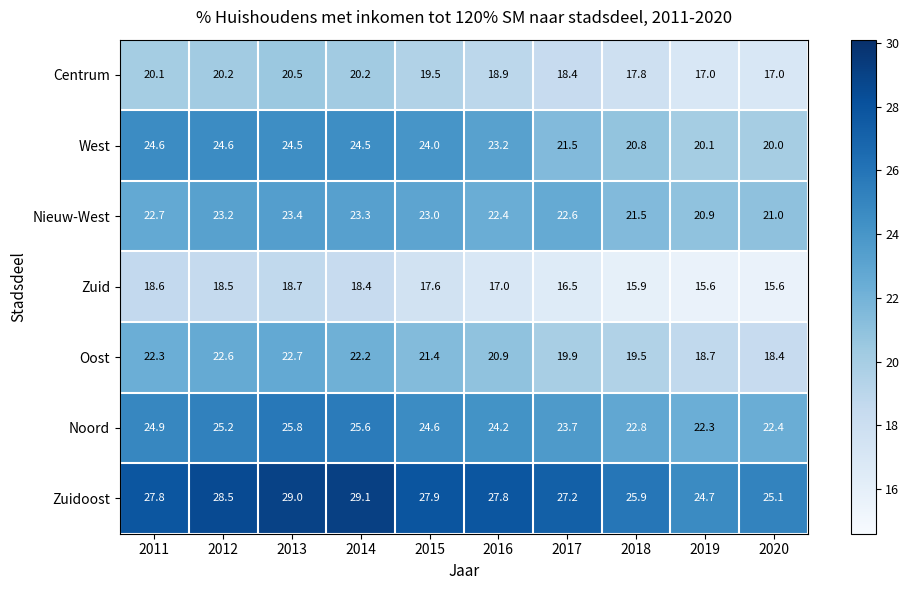

What is the difference between the West values at 2016 and 2013?

1.3